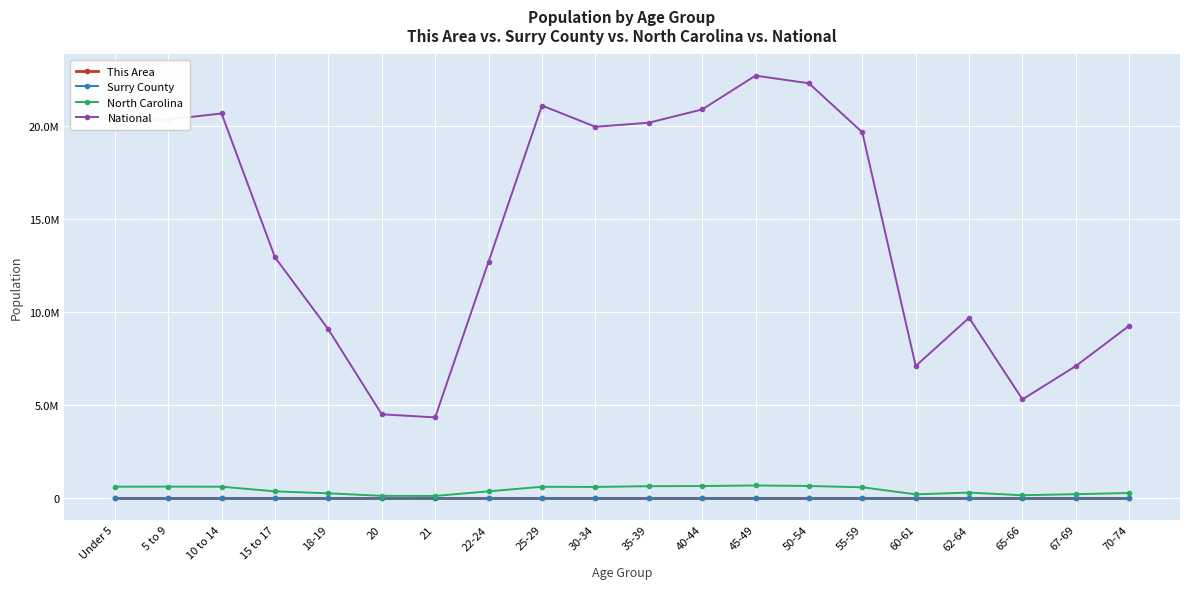

Does the chart have visible grid lines?

Yes